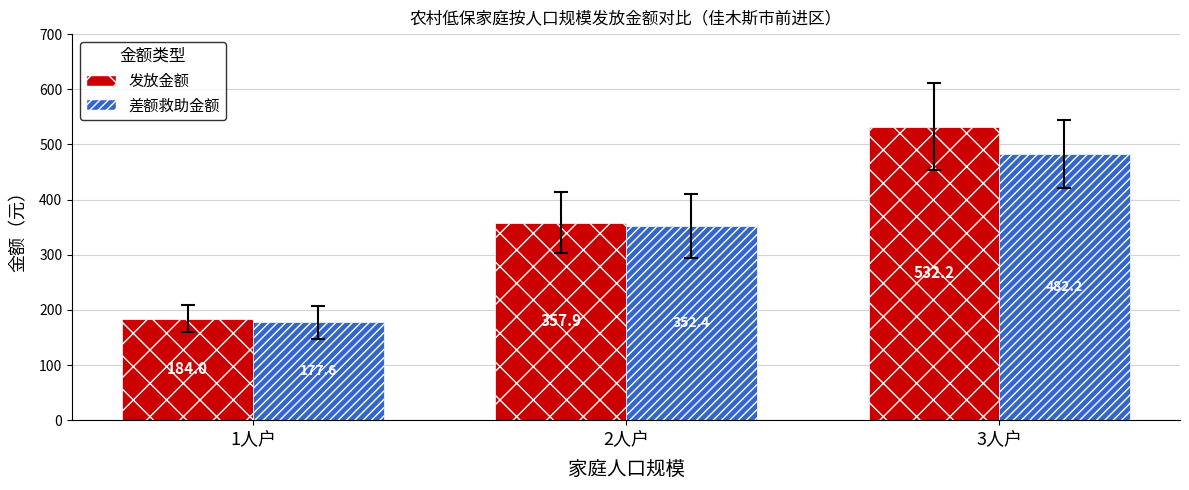

What is the total value across all series at 1人户?

361.6